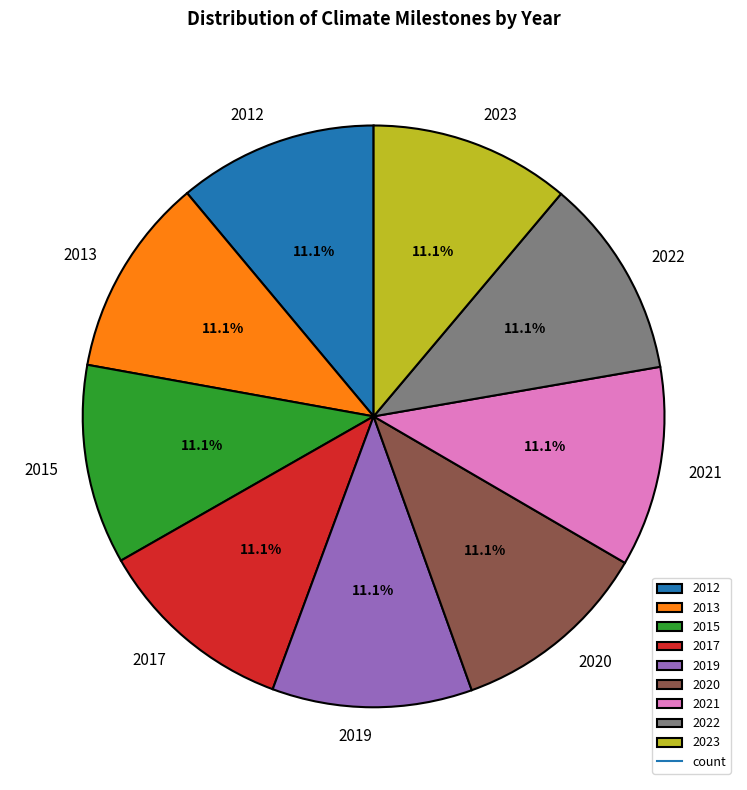

How many slices are in this pie chart?

9